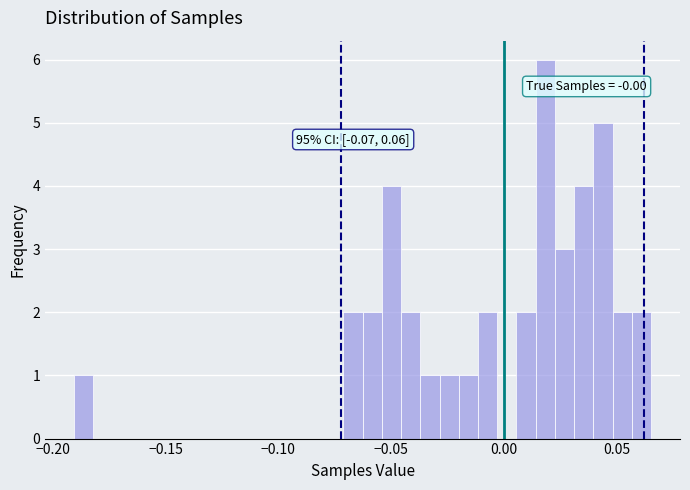

Read against the x-axis, roughly where is the centre of the tallest bar?

0.020